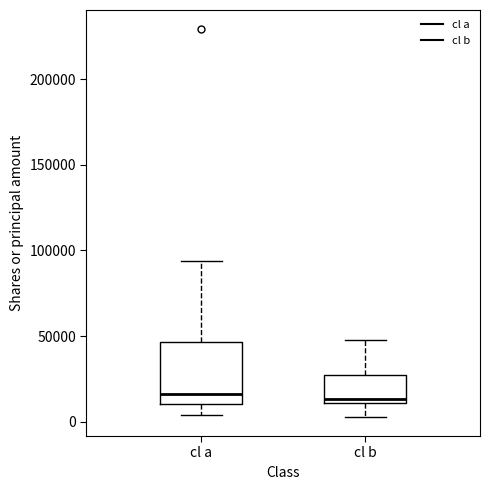

Where does the upper whisker of the box for cl b end on the y-axis? The values are not printed on the chart, so give them approximately, as read against the axis.

50000